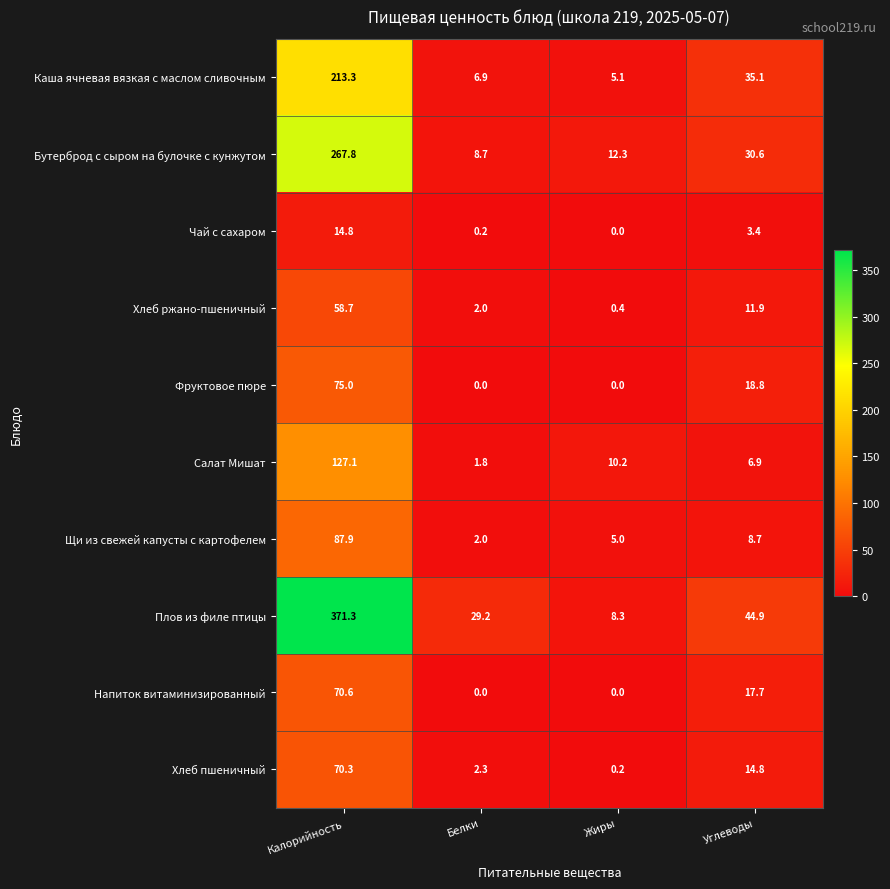

What is the sum of all Фруктовое пюре values?

93.8